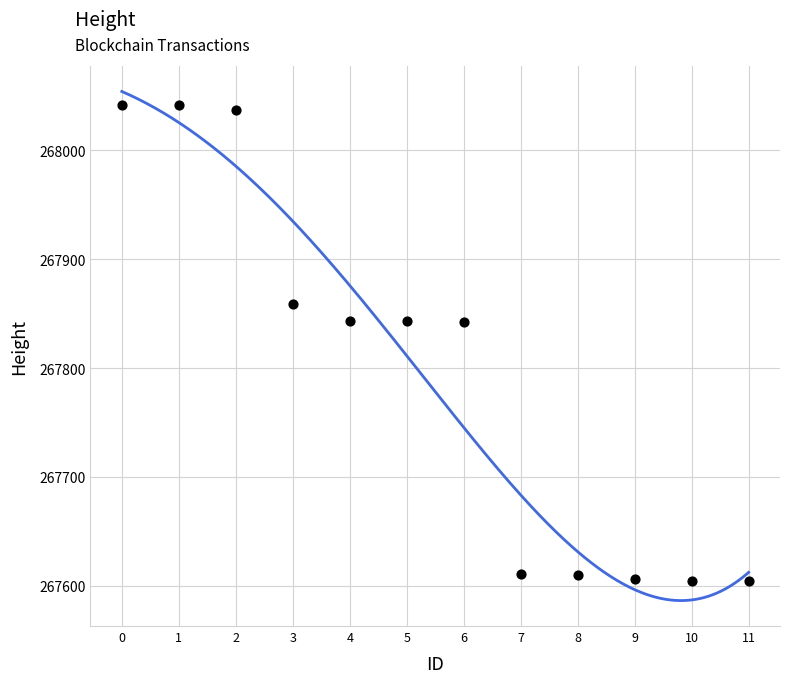

What is the range of Y values (max minus min)?

436